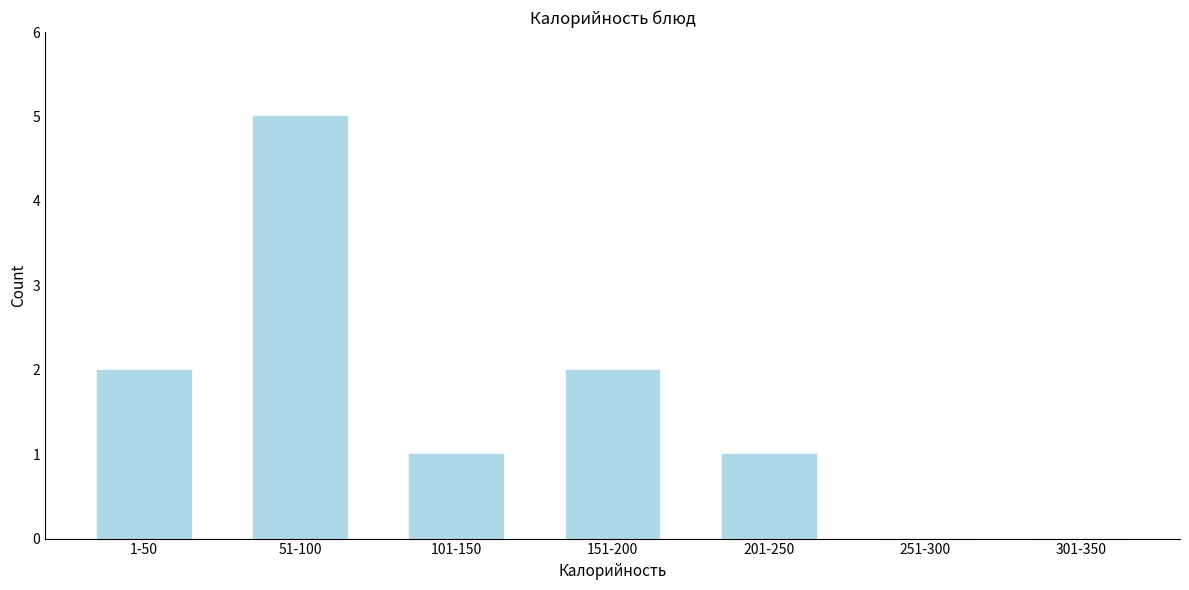

Reading right to left, extract all data points from this chart.

301-350=0	251-300=0	201-250=1	151-200=2	101-150=1	51-100=5	1-50=2